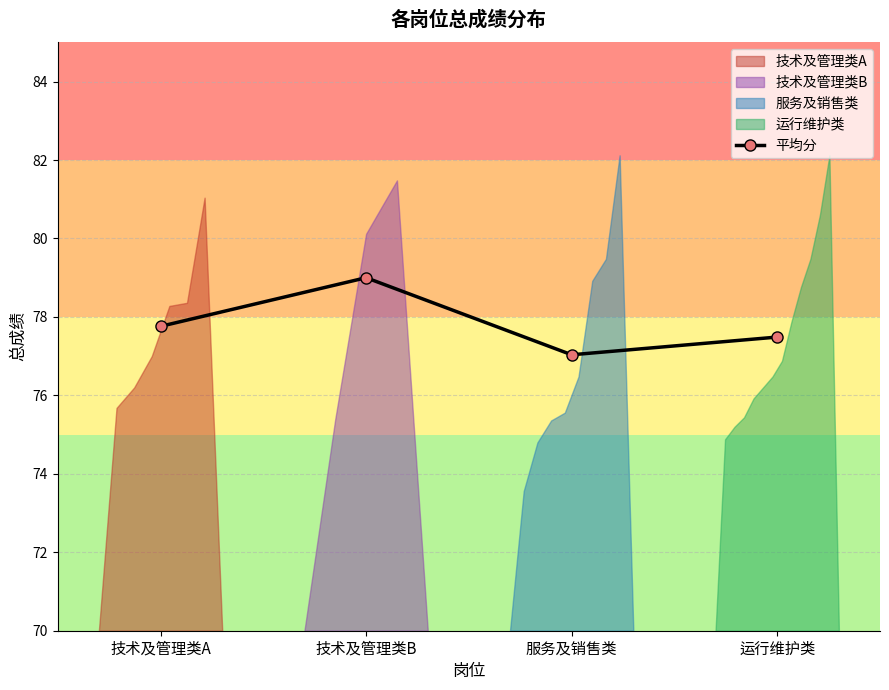

At which label is the value closest to 78?

技术及管理类A